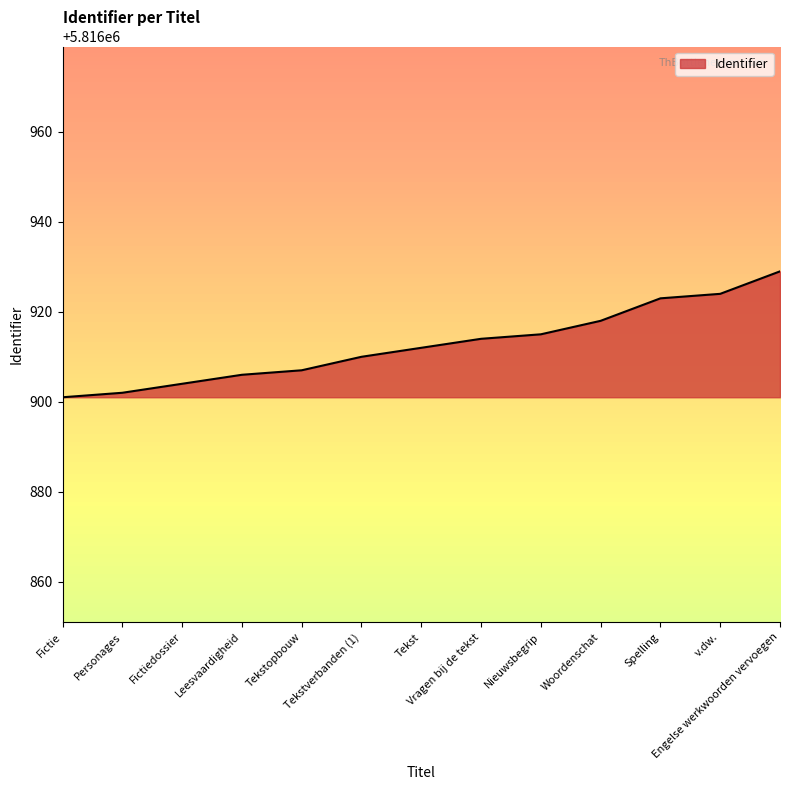

What is the approximate value at Fictie?

5816901